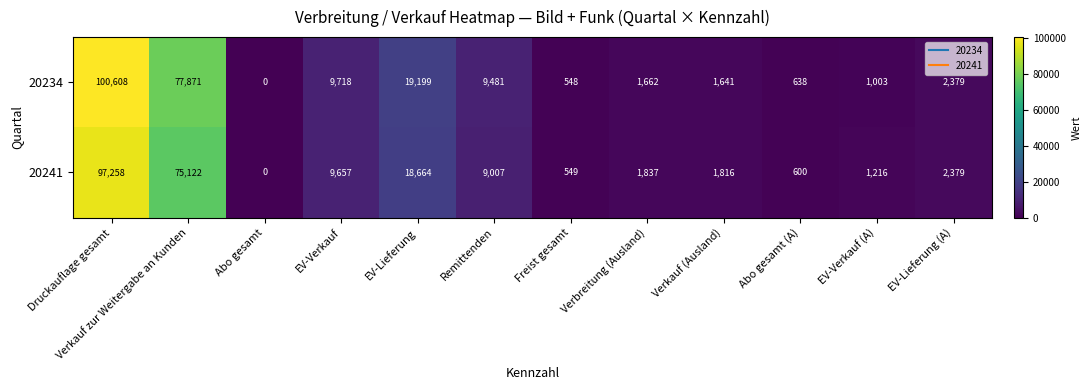

Where does the 20241 series first go above 2379?

Druckauflage gesamt